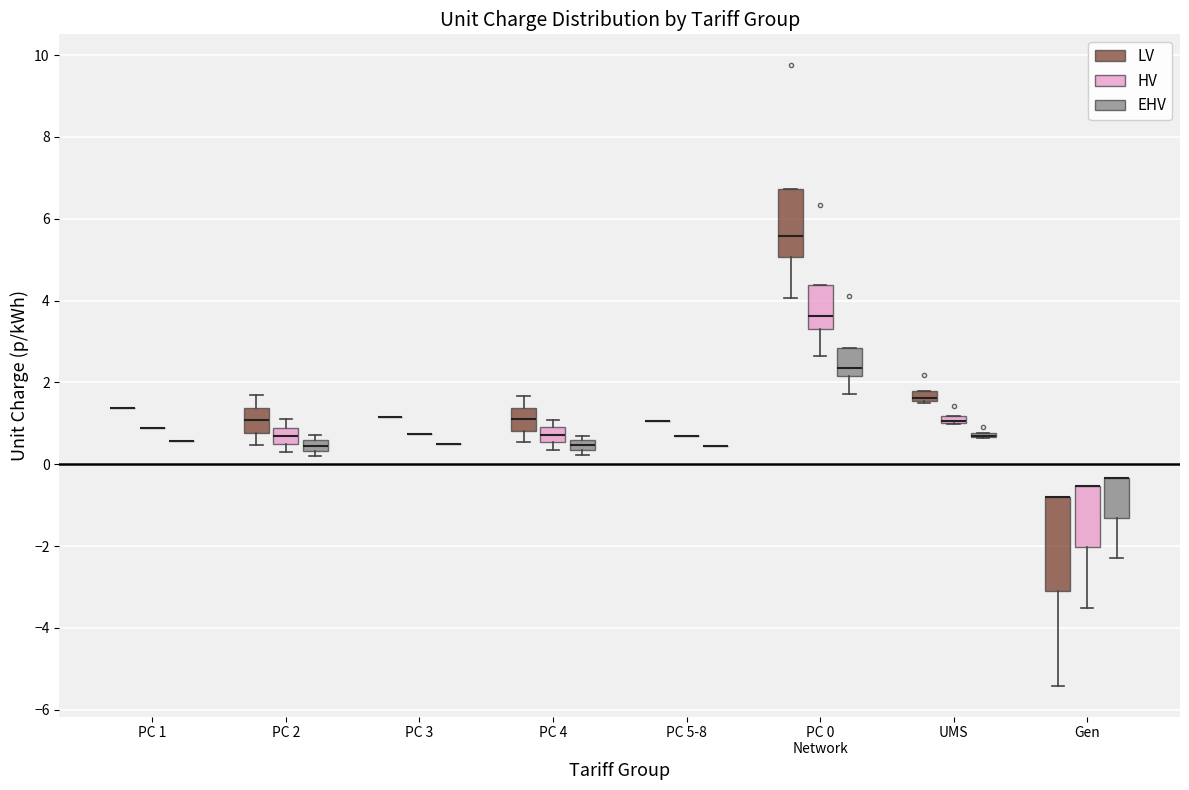

Where does the lower whisker of the box for PC 4 (LV) end on the y-axis? The values are not printed on the chart, so give them approximately, as read against the axis.

0.6